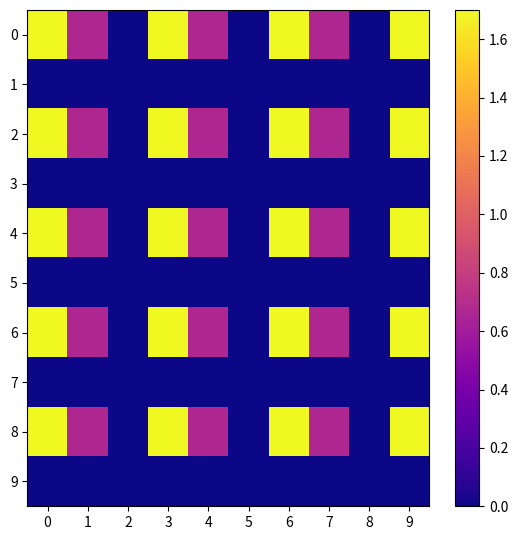

Reading right to left, extract all data points from this chart.

0: 9=1.7	8=0.0	7=0.7	6=1.7	5=0.0	4=0.7	3=1.7	2=0.0	1=0.7	0=1.7
1: 9=0.0	8=0.0	7=0.0	6=0.0	5=0.0	4=0.0	3=0.0	2=0.0	1=0.0	0=0.0
2: 9=1.7	8=0.0	7=0.7	6=1.7	5=0.0	4=0.7	3=1.7	2=0.0	1=0.7	0=1.7
3: 9=0.0	8=0.0	7=0.0	6=0.0	5=0.0	4=0.0	3=0.0	2=0.0	1=0.0	0=0.0
4: 9=1.7	8=0.0	7=0.7	6=1.7	5=0.0	4=0.7	3=1.7	2=0.0	1=0.7	0=1.7
5: 9=0.0	8=0.0	7=0.0	6=0.0	5=0.0	4=0.0	3=0.0	2=0.0	1=0.0	0=0.0
6: 9=1.7	8=0.0	7=0.7	6=1.7	5=0.0	4=0.7	3=1.7	2=0.0	1=0.7	0=1.7
7: 9=0.0	8=0.0	7=0.0	6=0.0	5=0.0	4=0.0	3=0.0	2=0.0	1=0.0	0=0.0
8: 9=1.7	8=0.0	7=0.7	6=1.7	5=0.0	4=0.7	3=1.7	2=0.0	1=0.7	0=1.7
9: 9=0.0	8=0.0	7=0.0	6=0.0	5=0.0	4=0.0	3=0.0	2=0.0	1=0.0	0=0.0